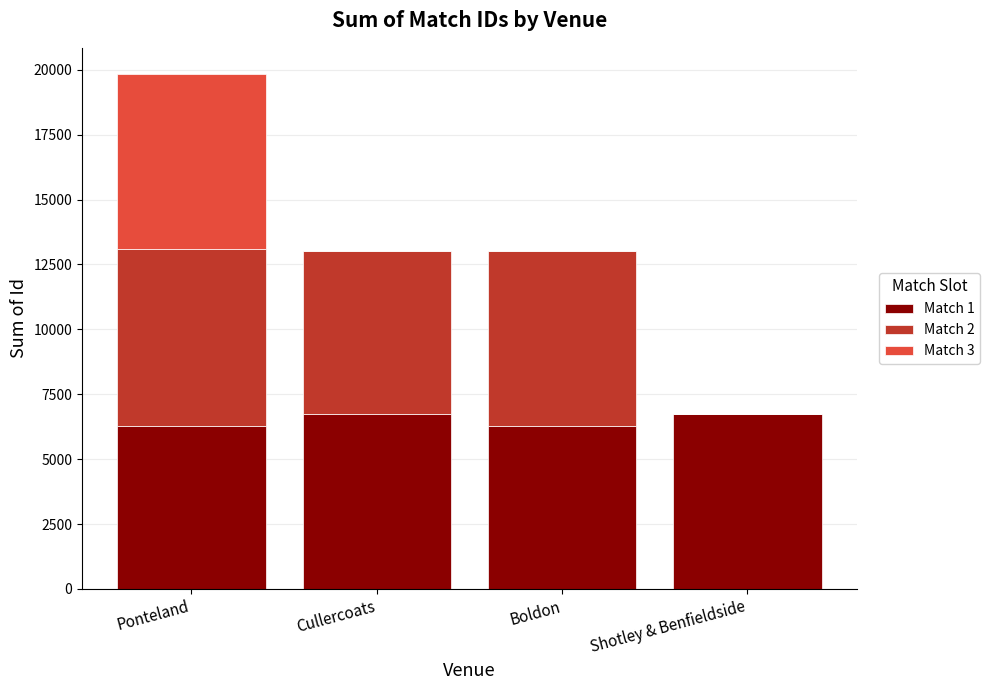

At which category is the sum across all series the highest?

Ponteland